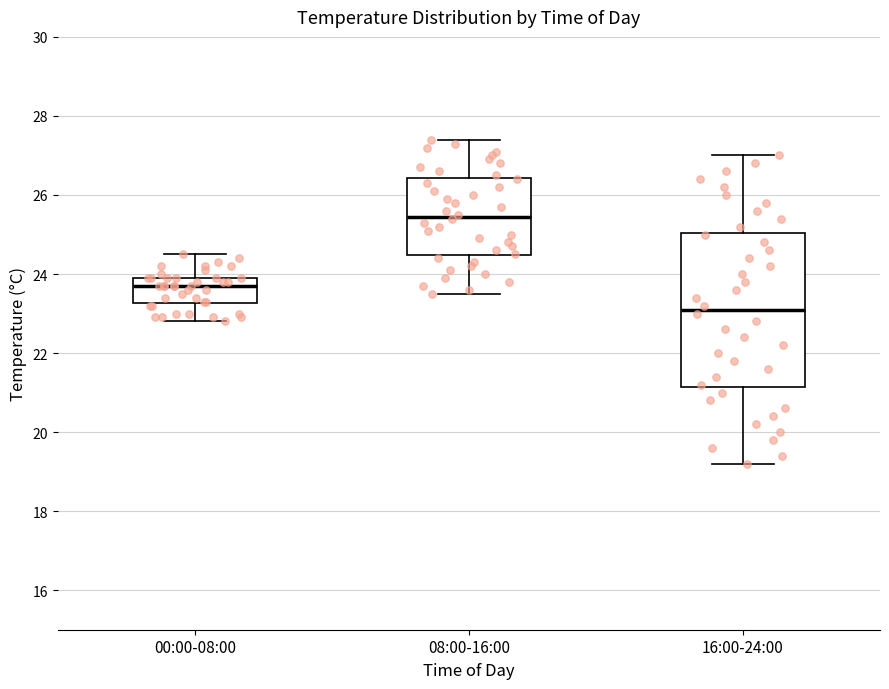

Which box's median line is the lowest?

16:00-24:00